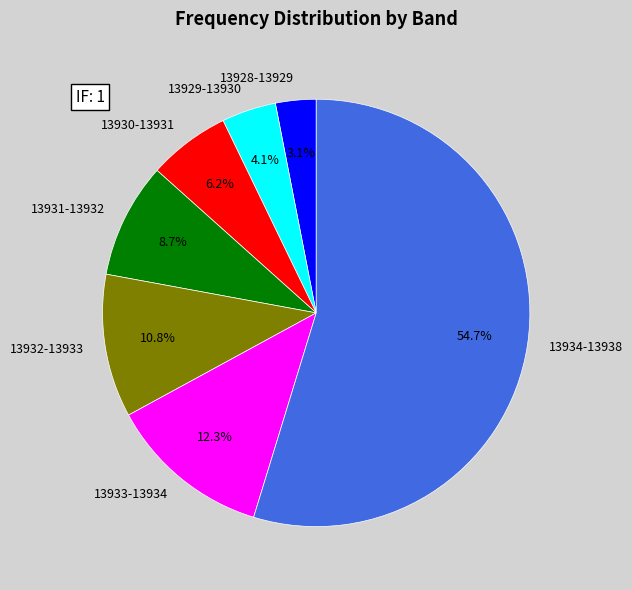

Does any single category account for the majority?

Yes